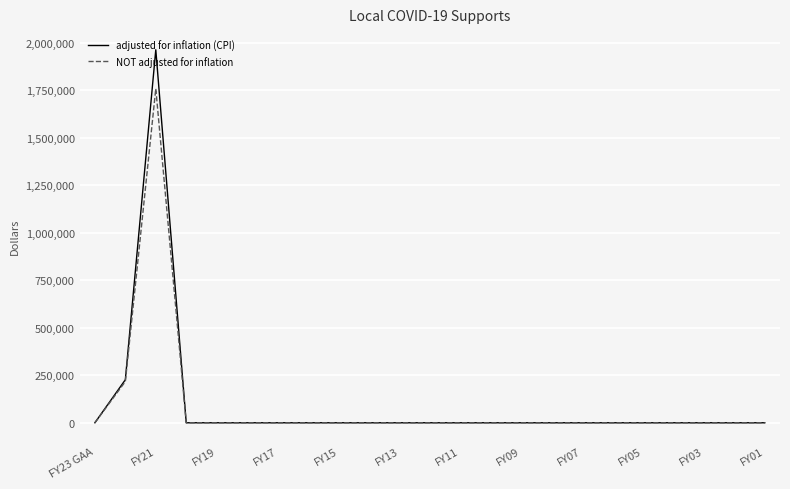

Which series has the largest range (max minus min)?

adjusted for inflation (CPI)